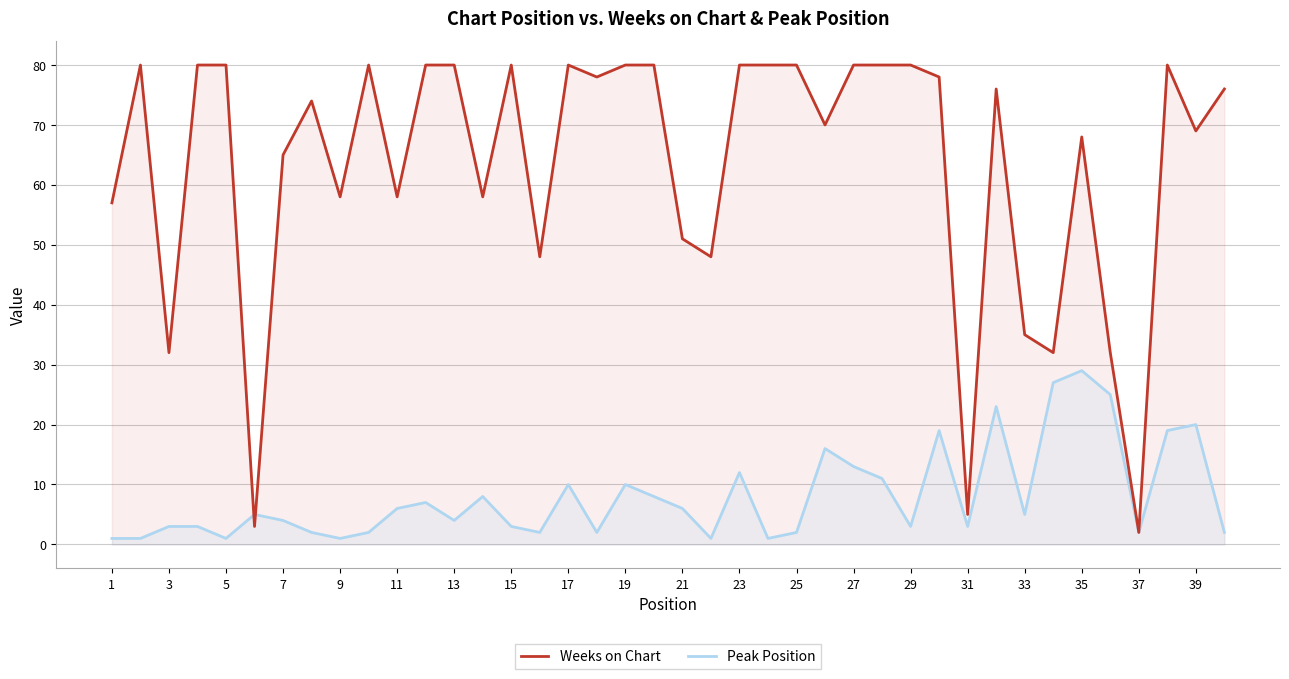

Rank the series by their average value, from lowest to highest.

Peak Position, Weeks on Chart